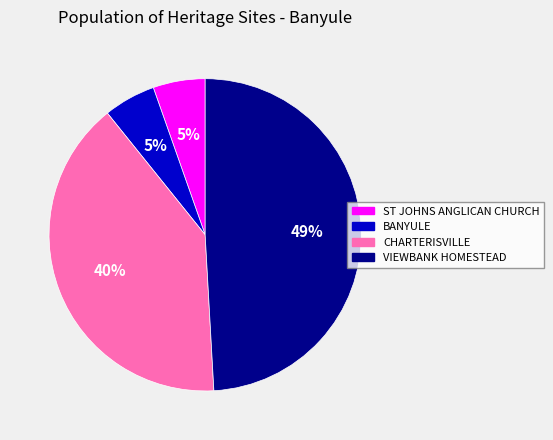

True or false: BANYULE accounts for 5% of the total.

True